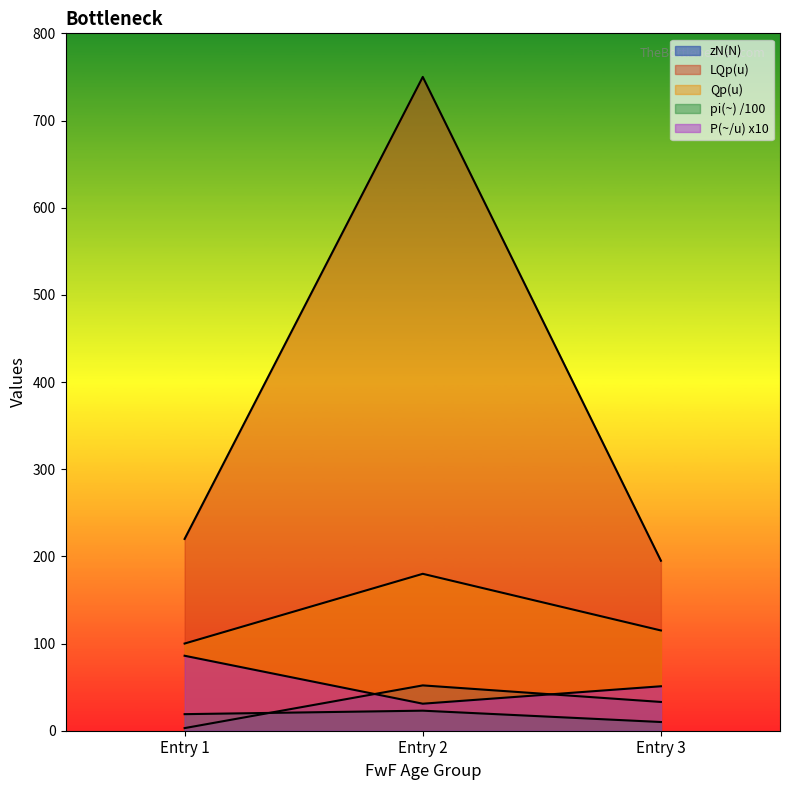

How many lines are shown in the chart?

5